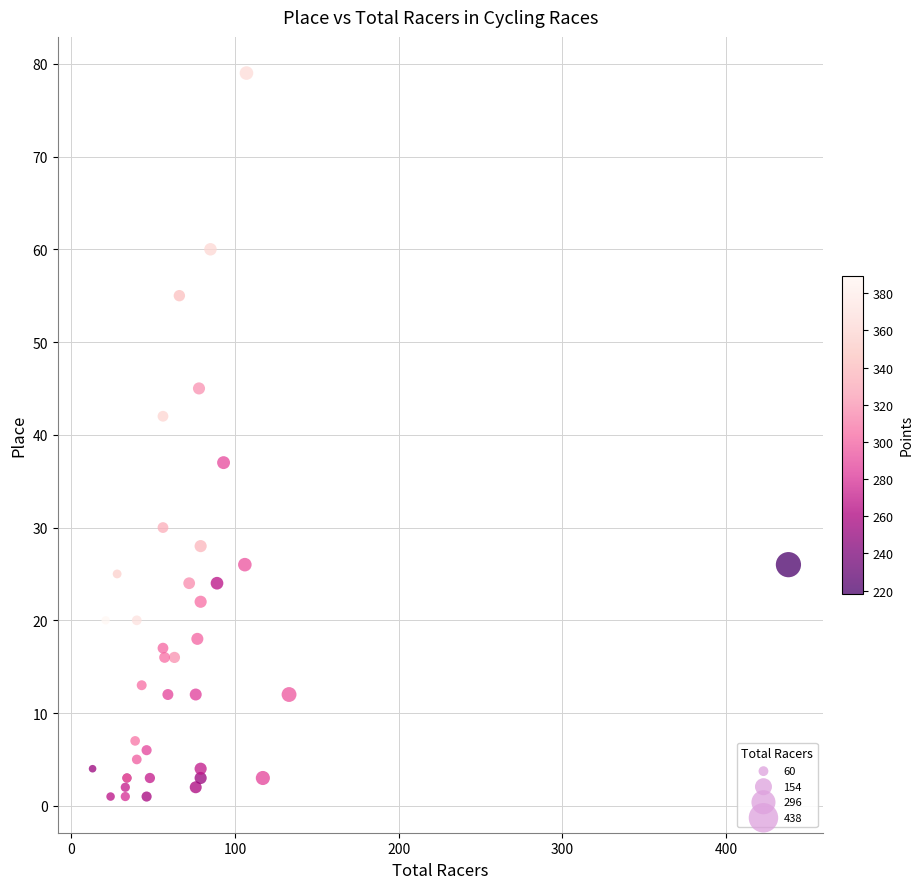

What Y value in the scatter plot is closest to 40?

42